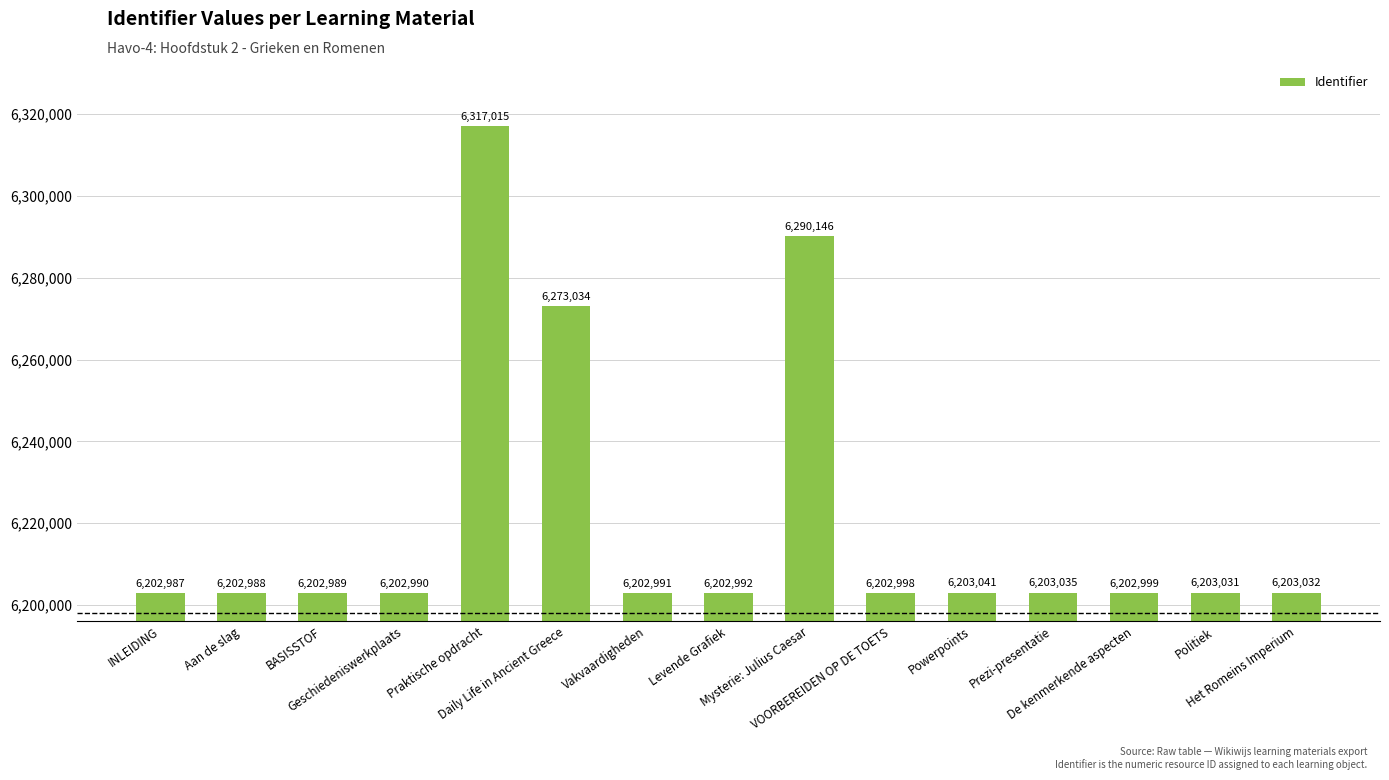

Reading left to right, what are all the values shown in this chart?

6202987	6202988	6202989	6202990	6317015	6273034	6202991	6202992	6290146	6202998	6203041	6203035	6202999	6203031	6203032